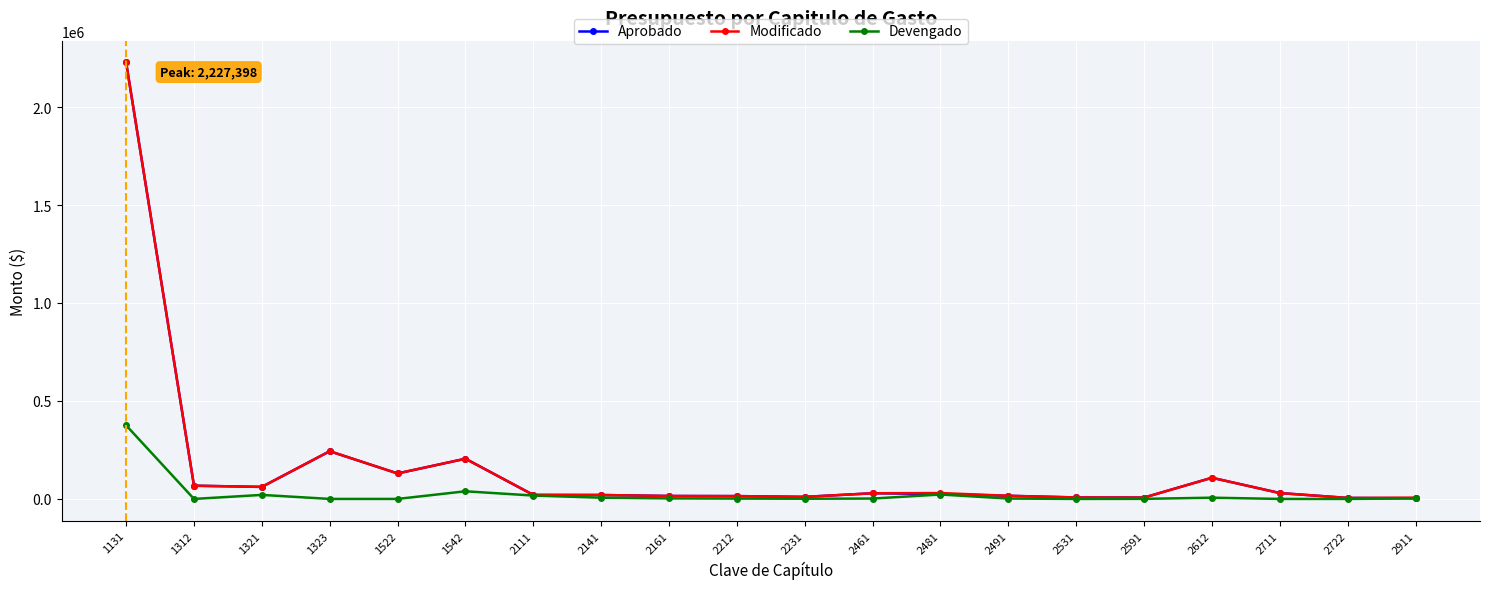

How many data points in Devengado are less than 1966?

10